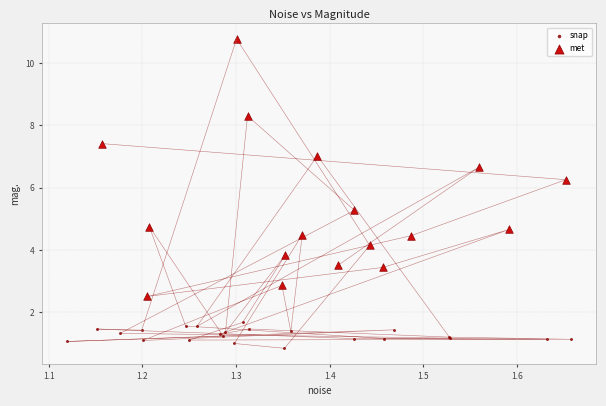

Which series contains the lowest Y value?

snap